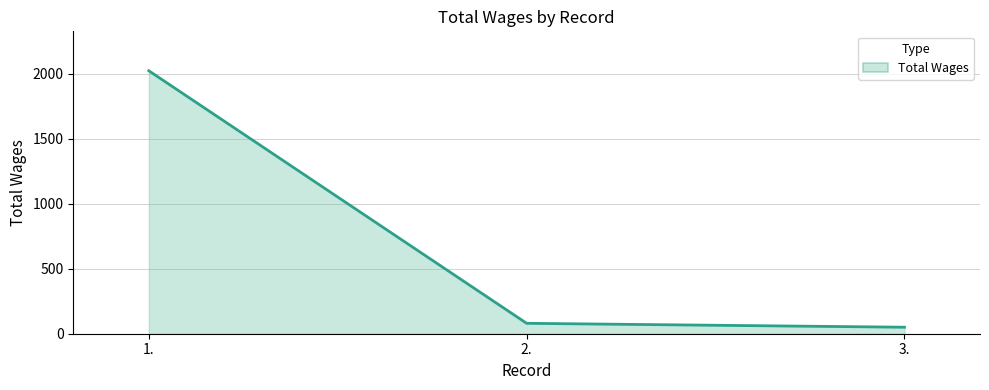

What is the minimum value shown in the chart?

50